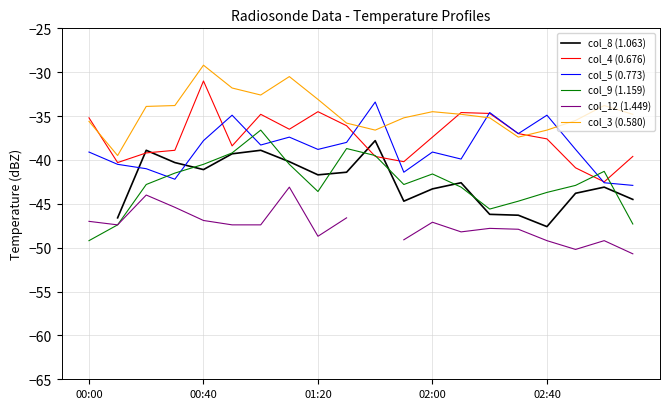

Is it true that col_5 (0.773) equals -34.9 at 02:40?

True